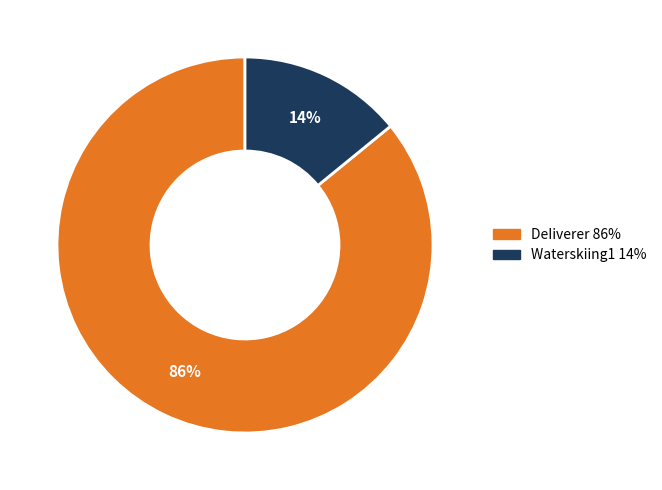

Count the number of slices in the pie.

2